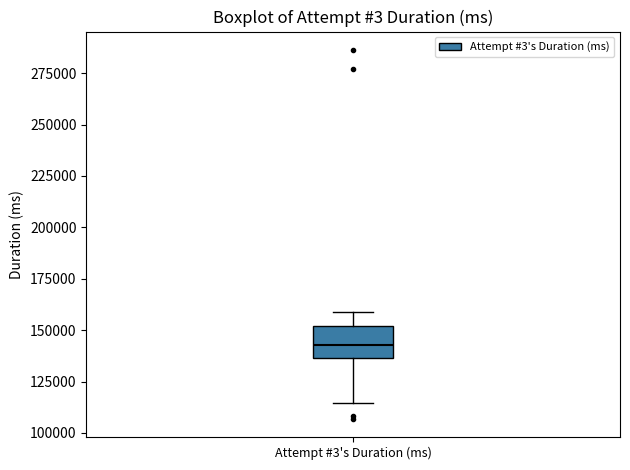

Read this box plot against the y-axis: the position of the median line, the range covered by the box, and the ends of both whiskers. The values are not printed on the chart, so give them approximately, as read against the axis.

median 145000, box 135000 to 150000, whiskers 115000 to 160000